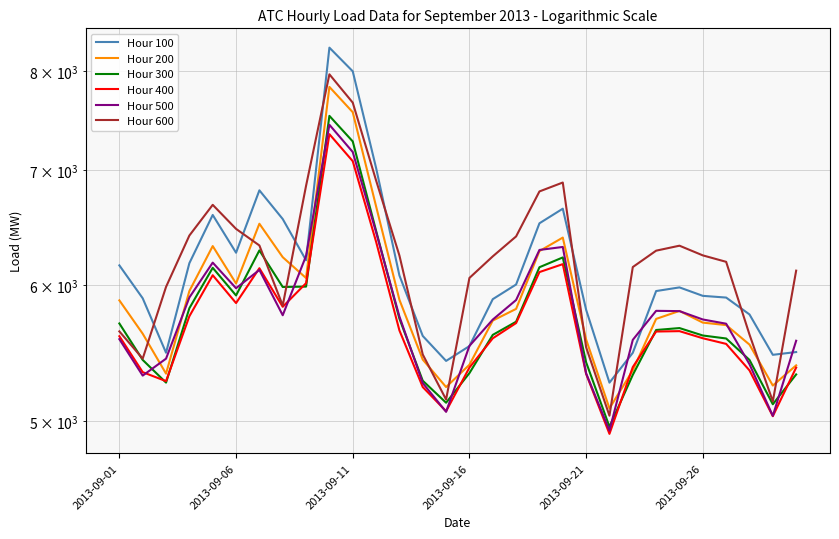

In Hour 500, how many points are lower than both neighbors (excluding endpoints)?

6